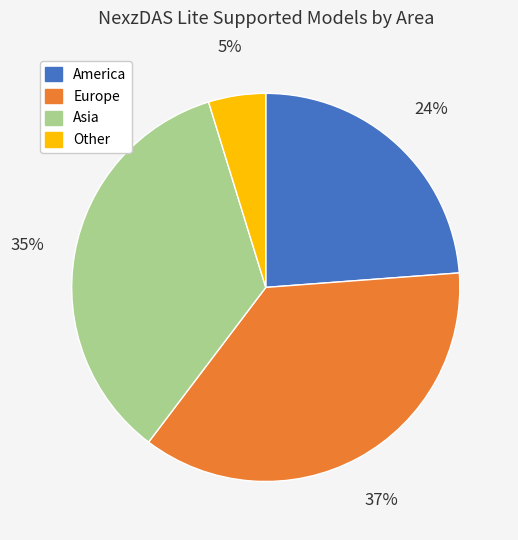

To the nearest percent, what percentage of the pie is Other?

5%